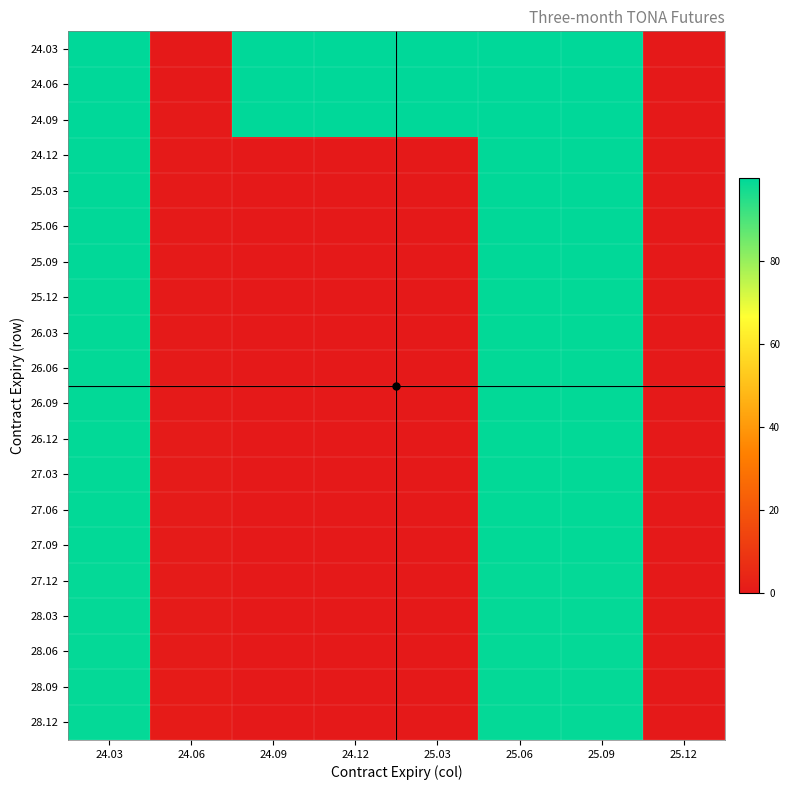

Between 24.09 and 24.12, which series saw the biggest shift?

24.06